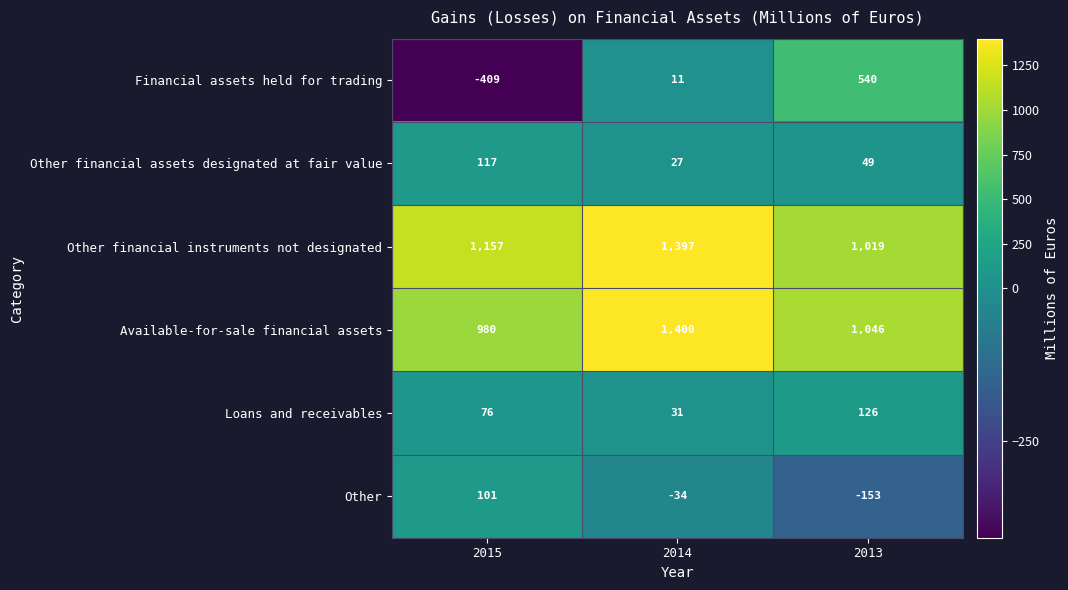

What is the total value across all series at 2015?

2022